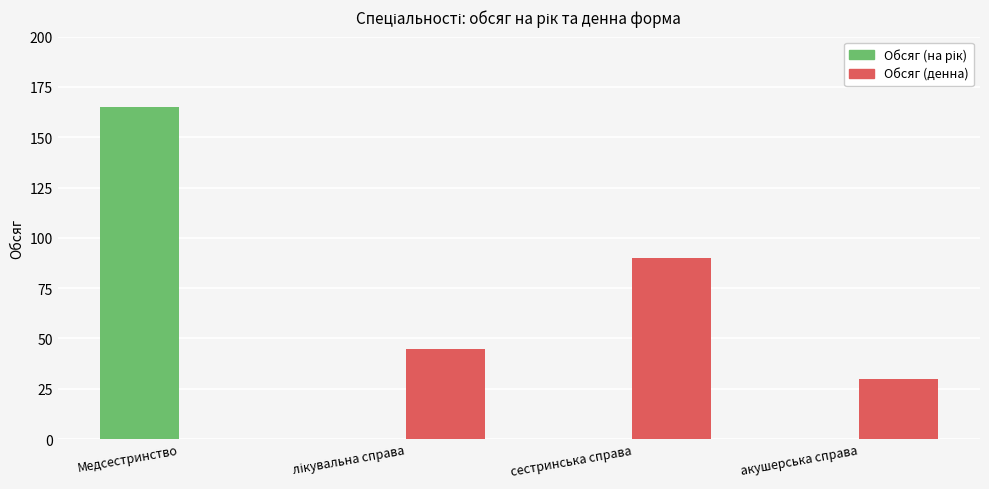

What is the greatest value displayed?

165